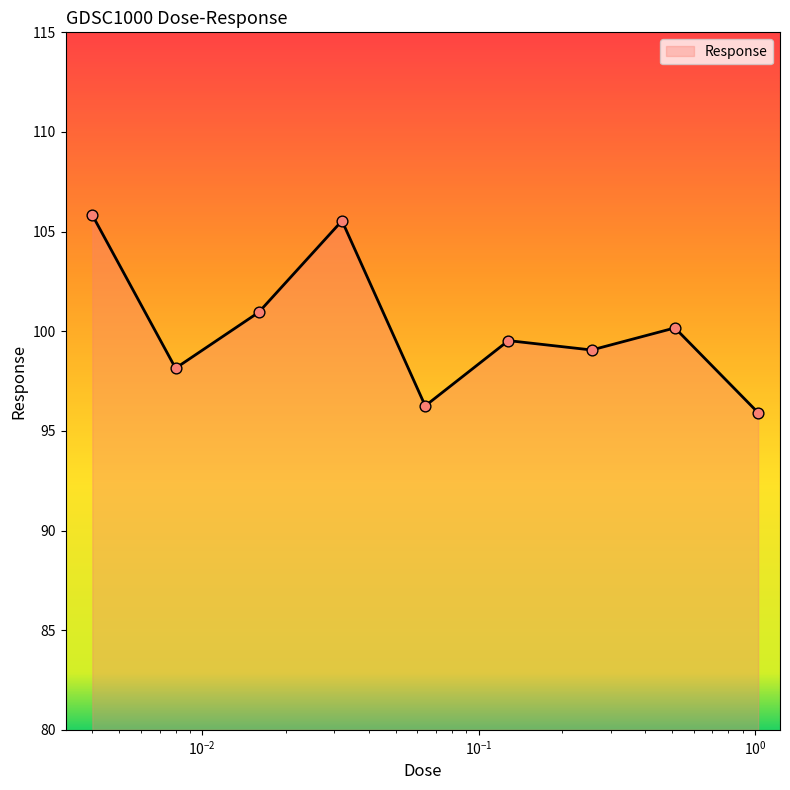

What is the difference between the maximum and minimum values?

9.9